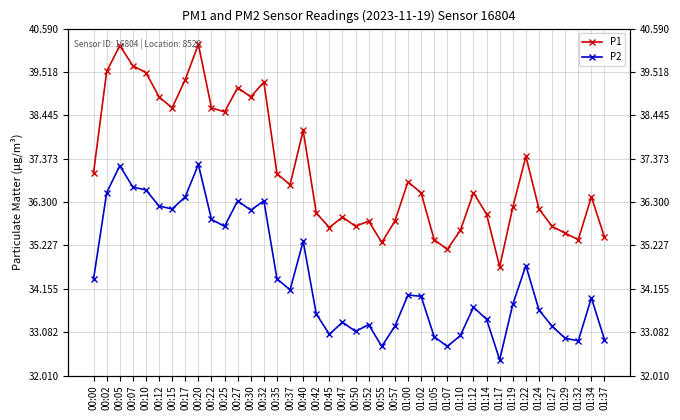

What is the value of the P1 point at the 27th from the left?

35.4